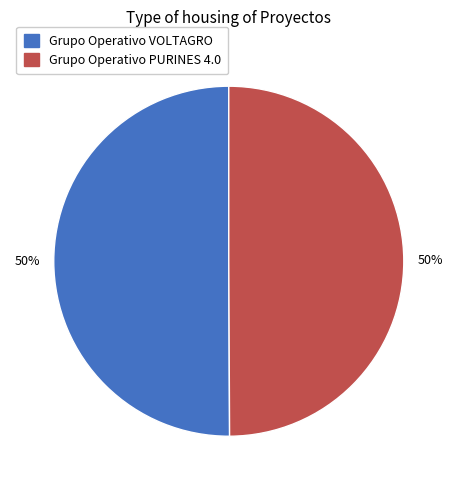

True or false: Grupo Operativo PURINES 4.0 accounts for 50% of the total.

True